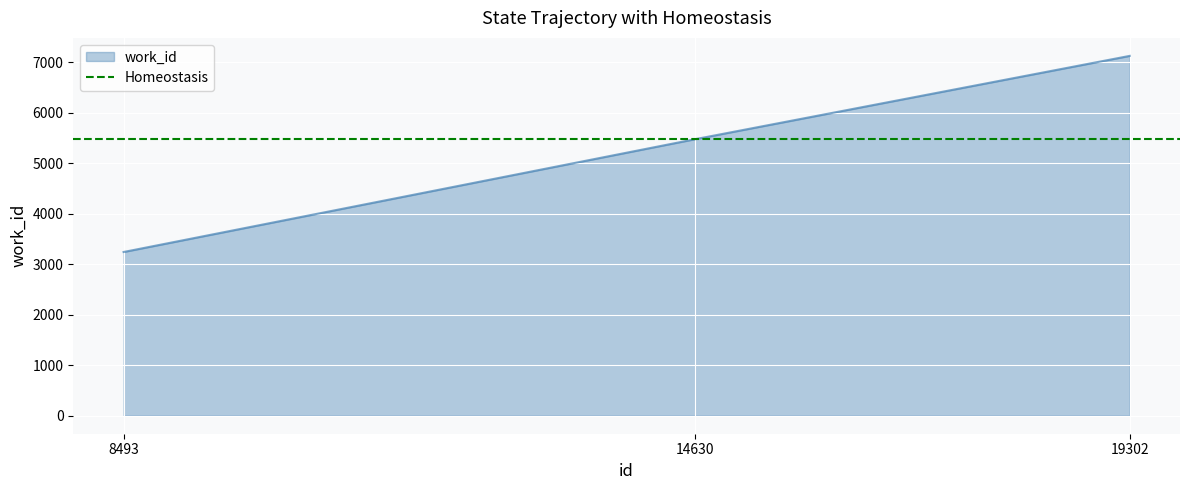

What is the change in value from 8493 to 19302?

+3882